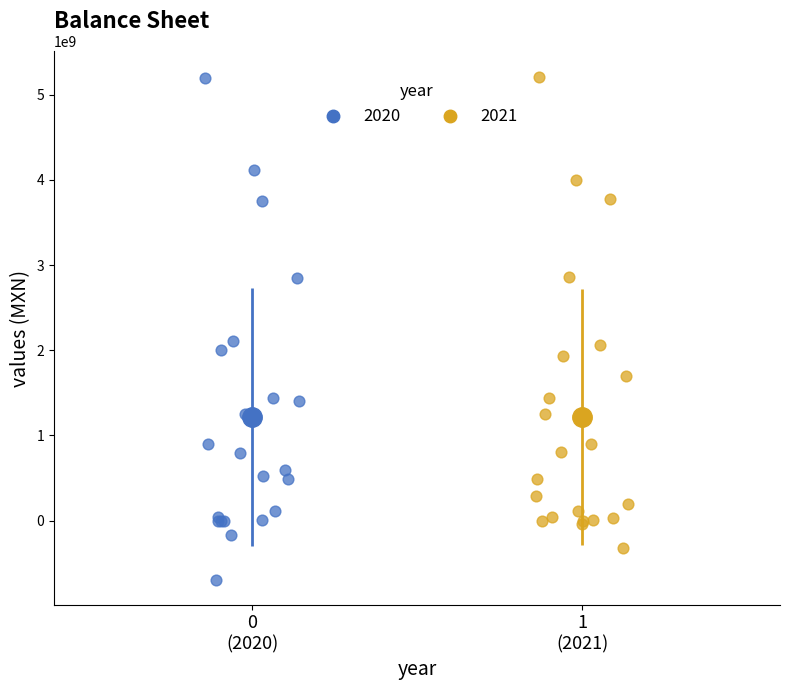

Which series reaches the minimum Y coordinate?

2020